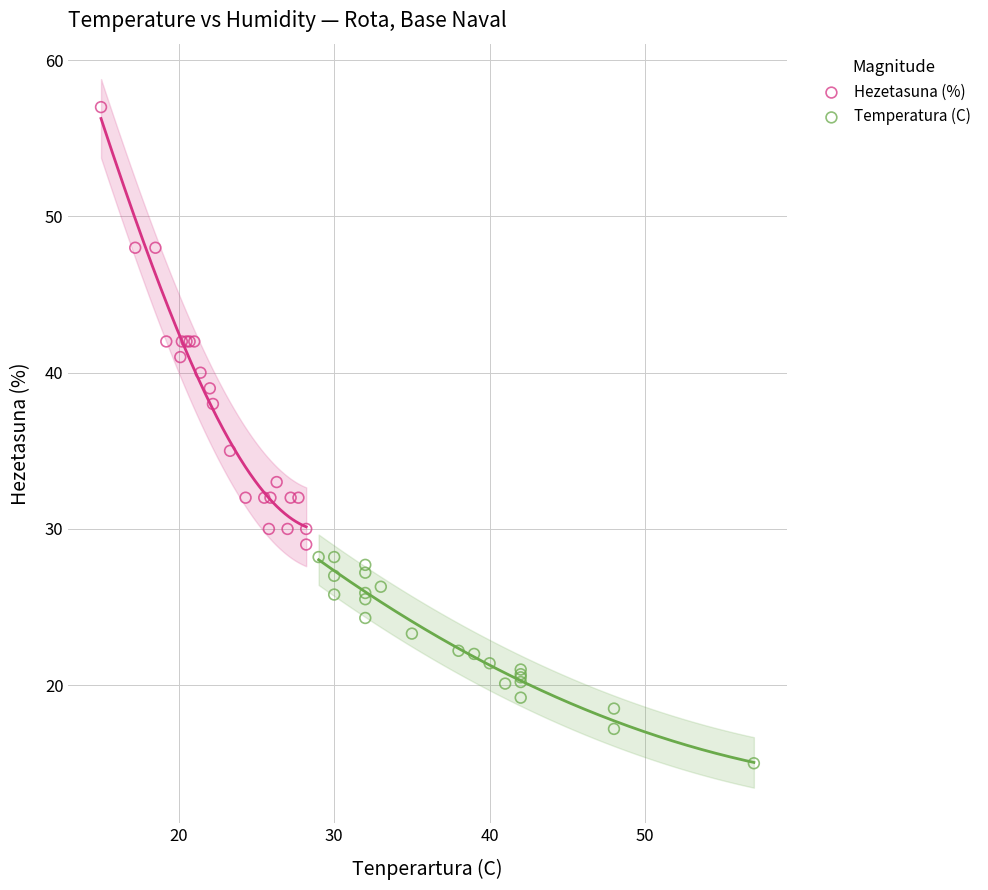

Which series reaches the minimum Y coordinate?

Temperatura (C)